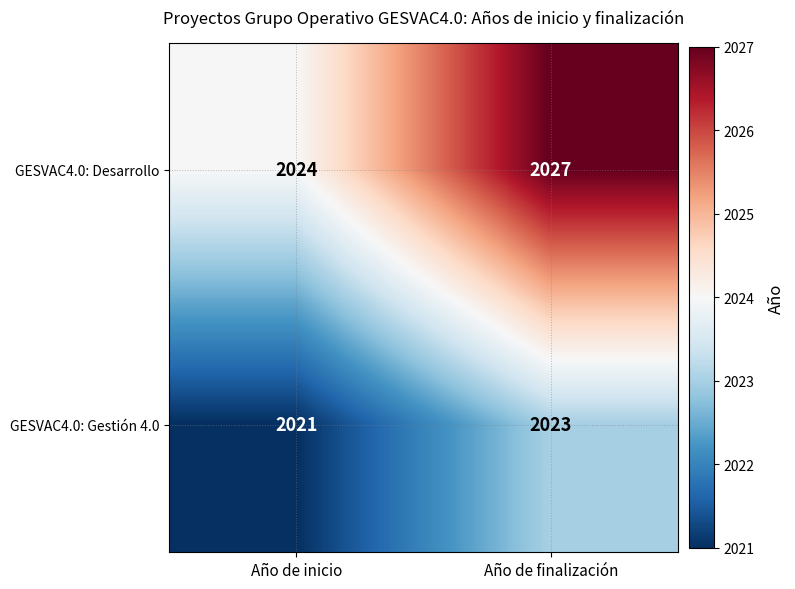

What is the total value across all series at Año de finalización?

4050